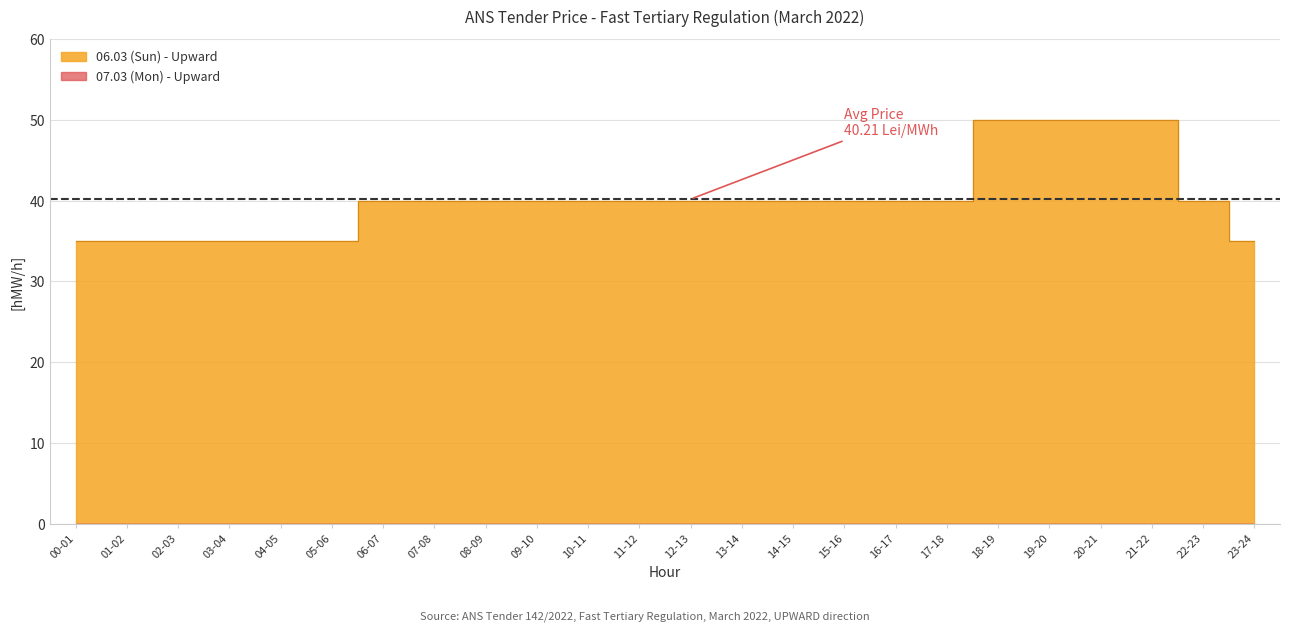

What is the value of the 3rd point from the left?

35